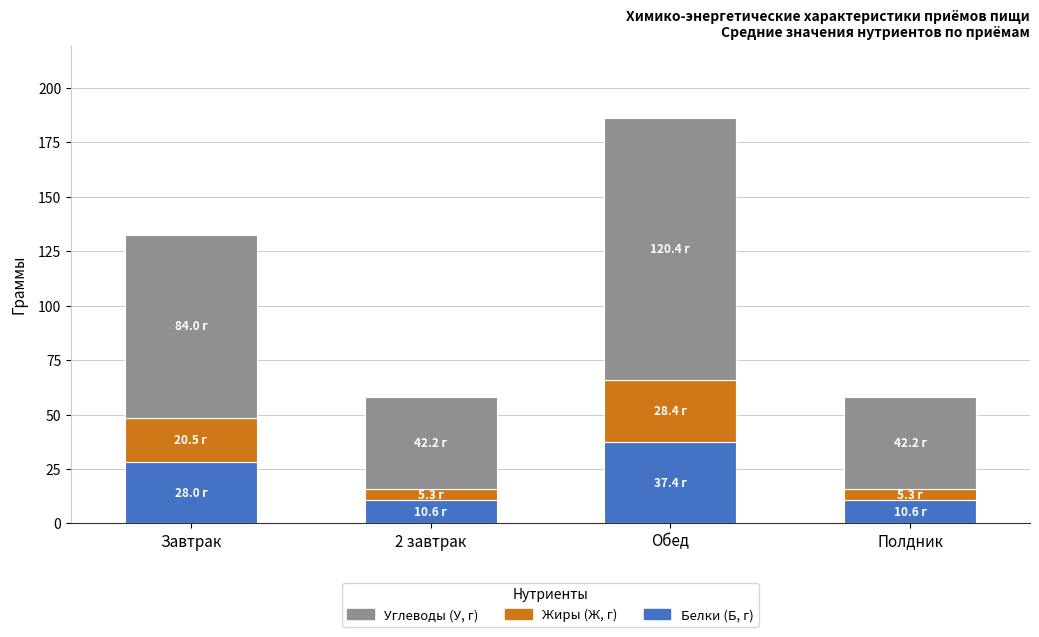

Count the number of data series in this chart.

3